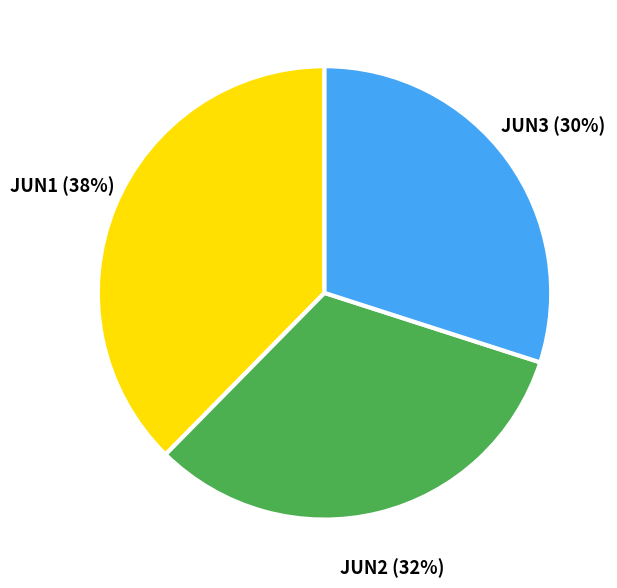

Which category has the biggest portion of the pie?

JUN1